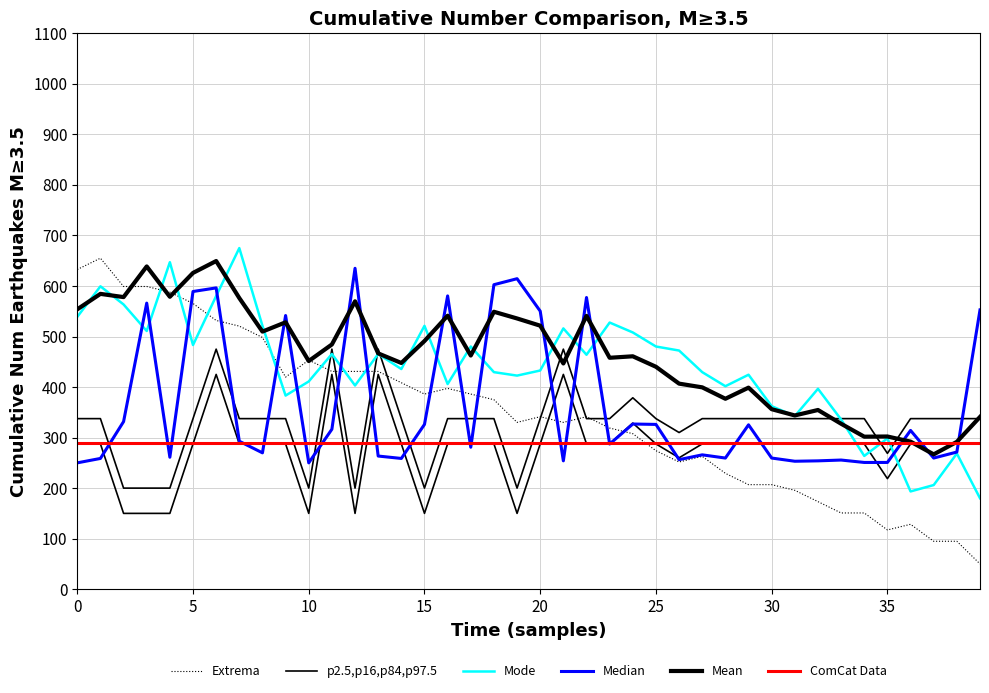

Rank the series at 33 from highest to lowest value.

p2.5,p16,p84,p97.5, Mode, Mean, ComCat Data, Median, Extrema